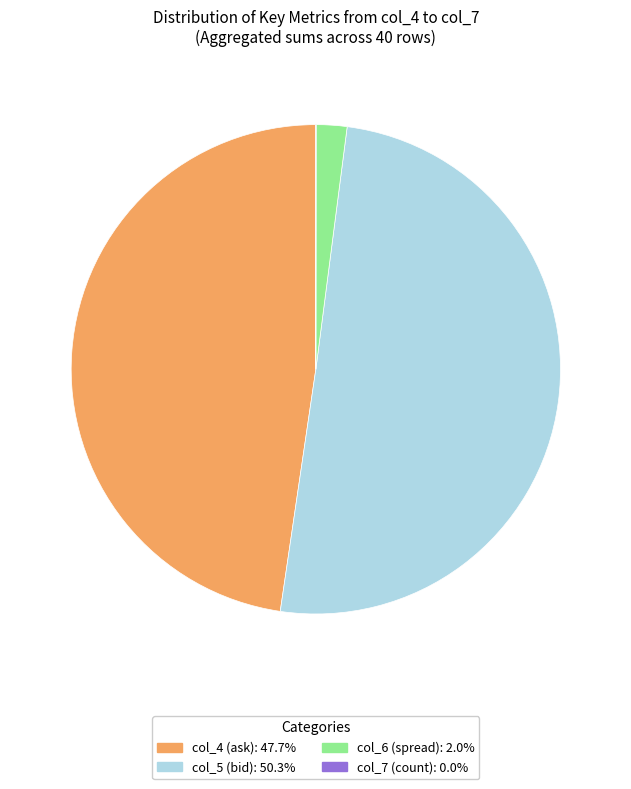

Does any single category account for the majority?

Yes